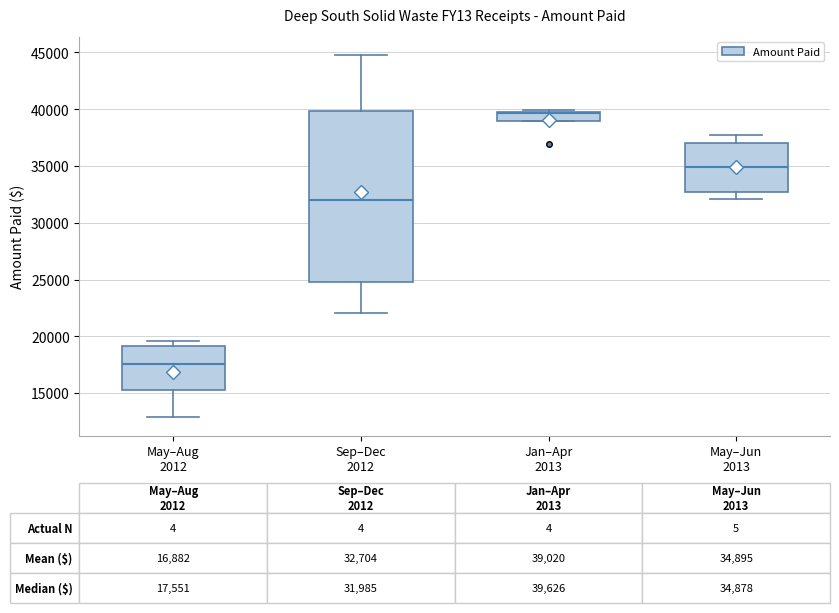

Comparing the boxes themselves (not the whiskers), which one is the tallest?

Sep–Dec 2012